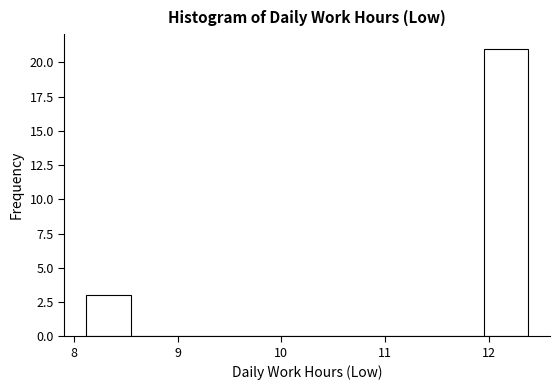

Reading left to right, list every bar in this chart as the range it spans on the x-axis followed by its height. Neither the bar edges nor the heights are printed on the chart, so give them approximately, as read against the axes.

8.1 to 8.5: 3
8.5 to 9.0: 0
9.0 to 9.4: 0
9.4 to 9.8: 0
9.8 to 10.3: 0
10.3 to 10.7: 0
10.7 to 11.1: 0
11.1 to 11.5: 0
11.5 to 12.0: 0
12.0 to 12.4: 21